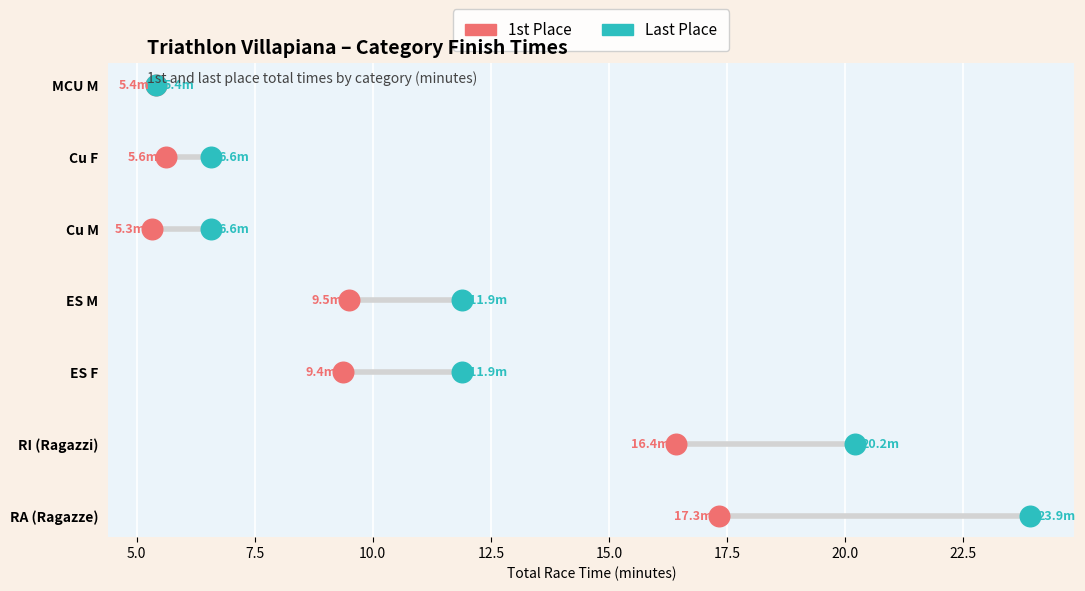

Which series reaches the minimum Y coordinate?

1st Place